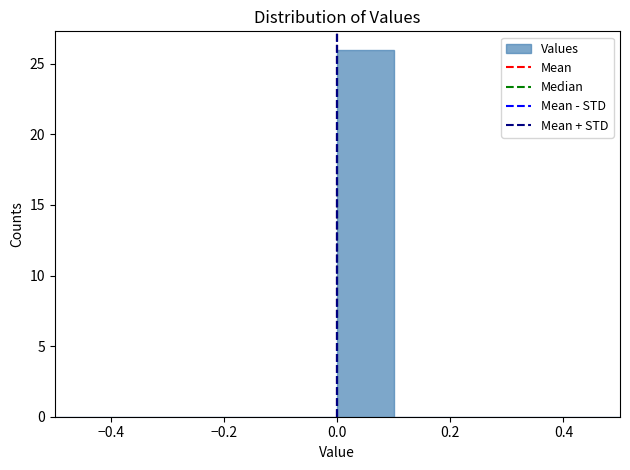

What is the height of the bar covering 0.0 to 0.1 on the x-axis? The values are not printed on the chart, so give them approximately, as read against the axis.

26